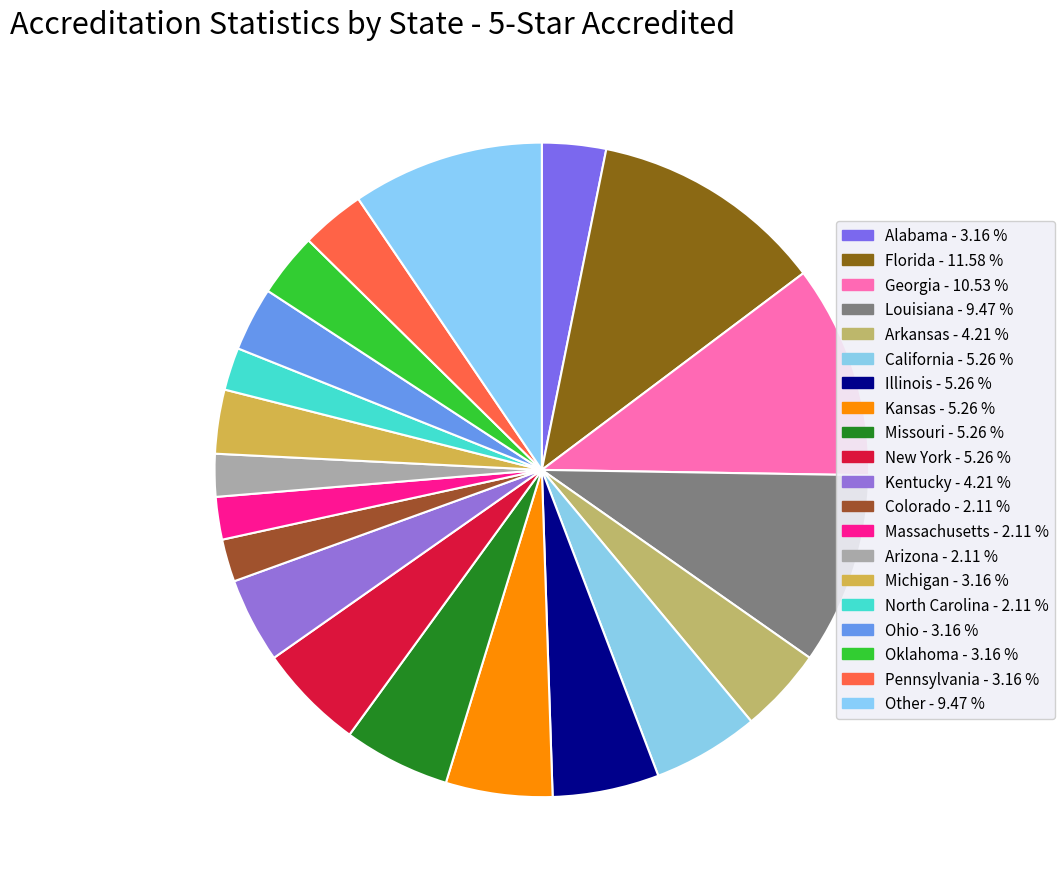

To the nearest percent, what portion does Pennsylvania represent?

3%